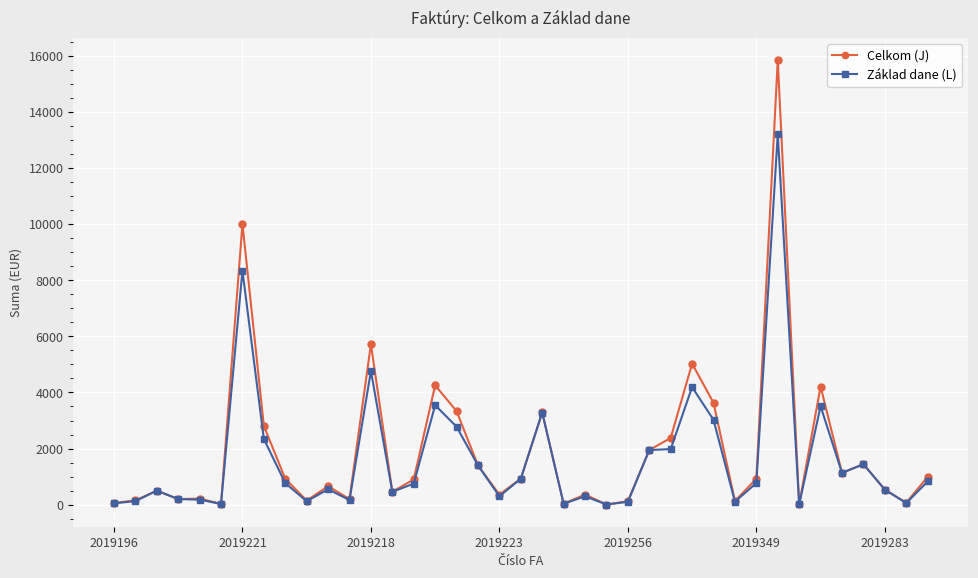

Rank the series by their maximum value, from highest to lowest.

Celkom (J), Základ dane (L)